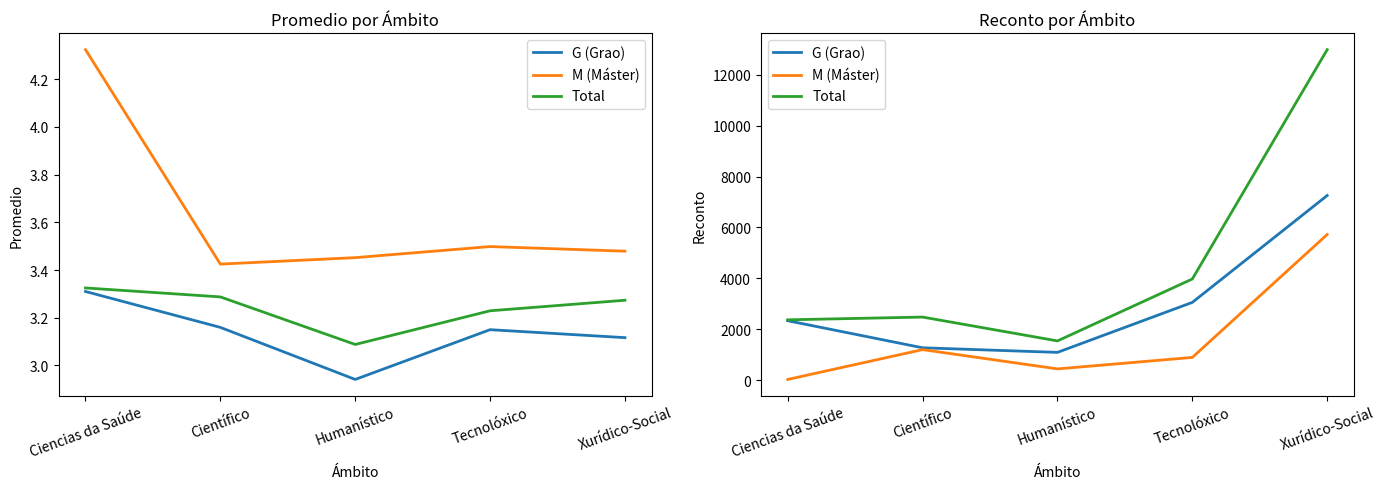

Read the G (Grao) value at Humanístico.

1098